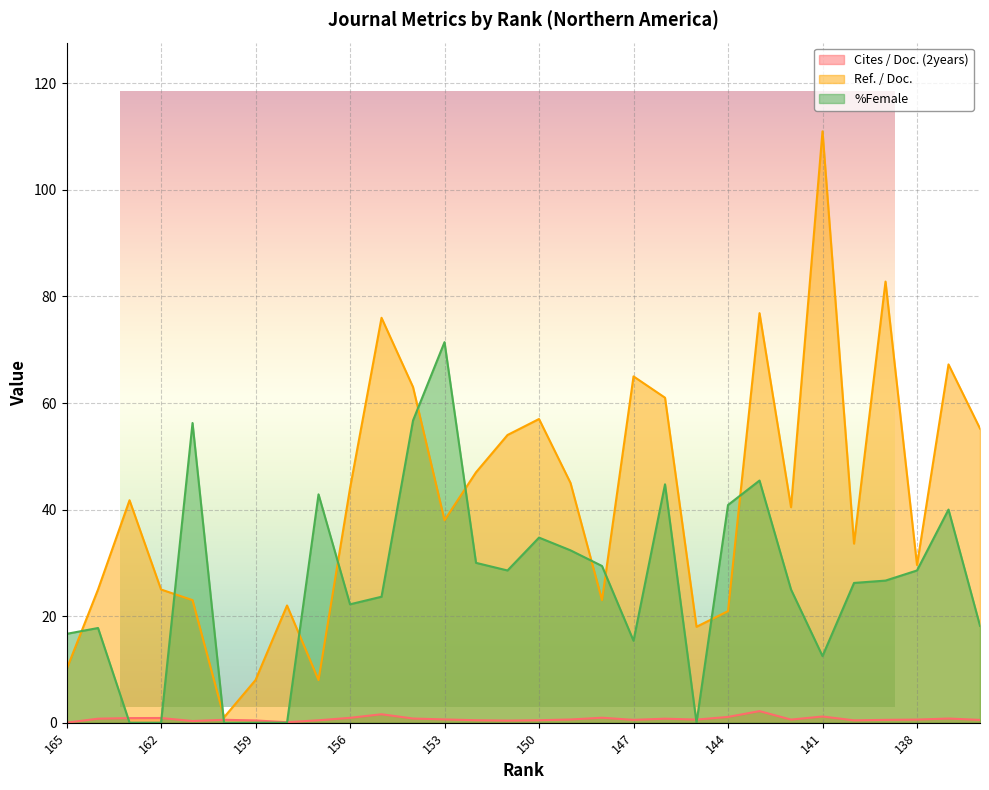

What is the value of the %Female point at the 10th from the left?

22.2